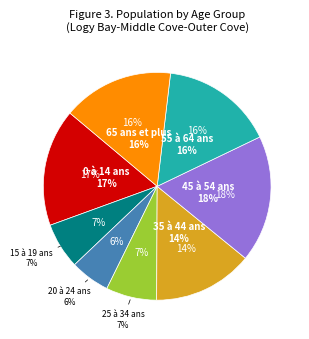

The 55 à 64 ans slice represents 6% of the pie. True or false?

False